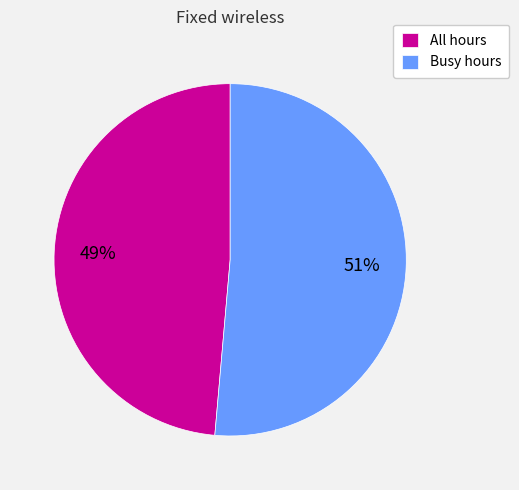

Which category has the smallest portion of the pie?

All hours